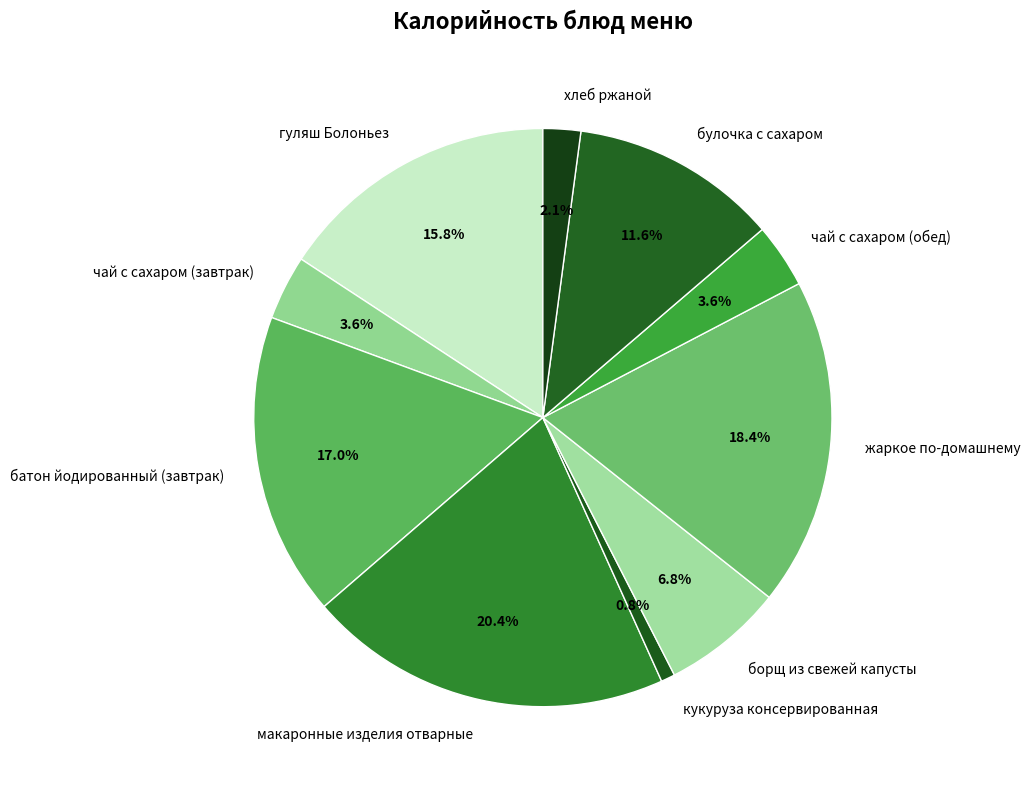

How much of the chart is everything except хлеб ржаной?

97.9%